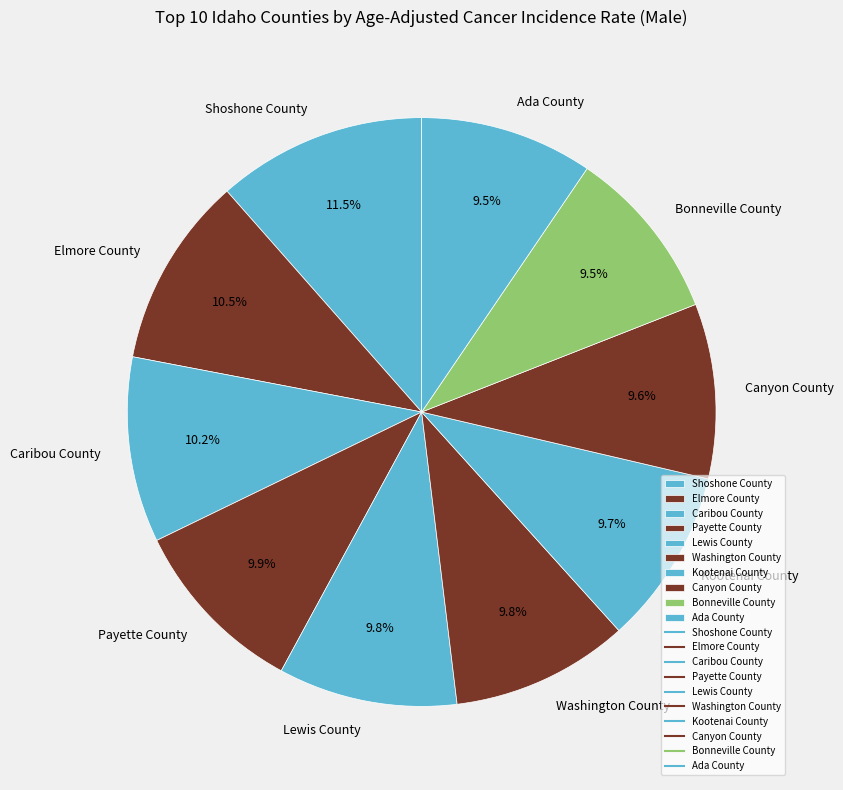

Do Kootenai County and Payette County together represent more than half of the pie?

No